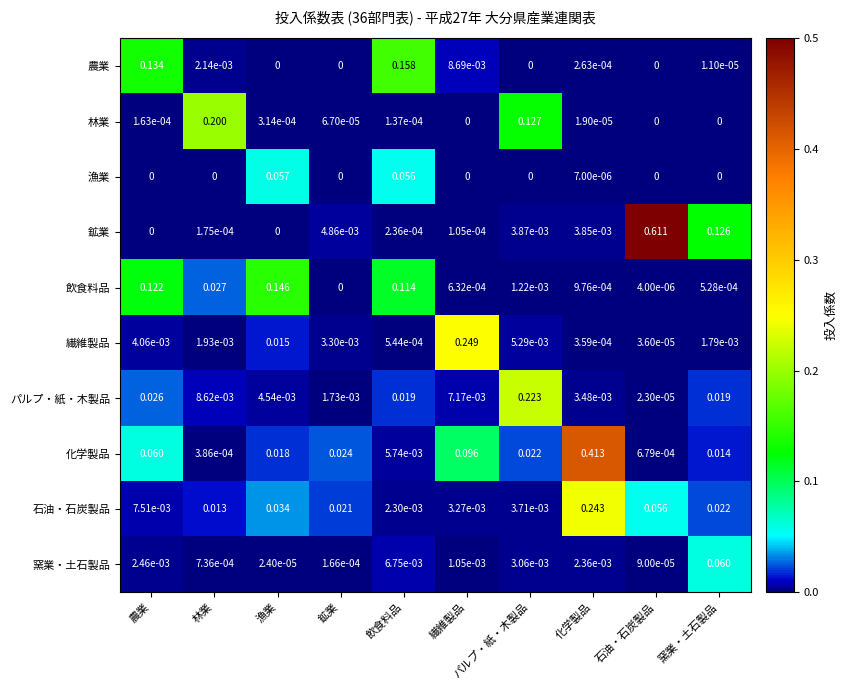

At which category is the sum across all series the highest?

石油・石炭製品